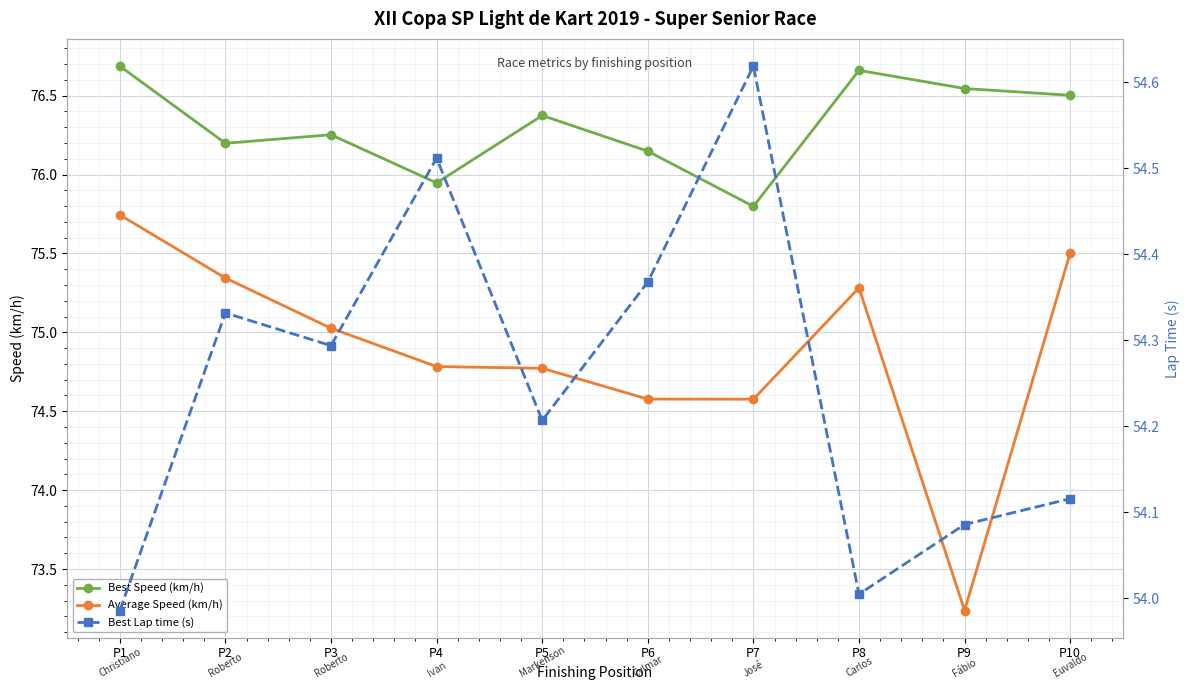

The value of Best Speed (km/h) at P9 is 31.2. True or false?

False